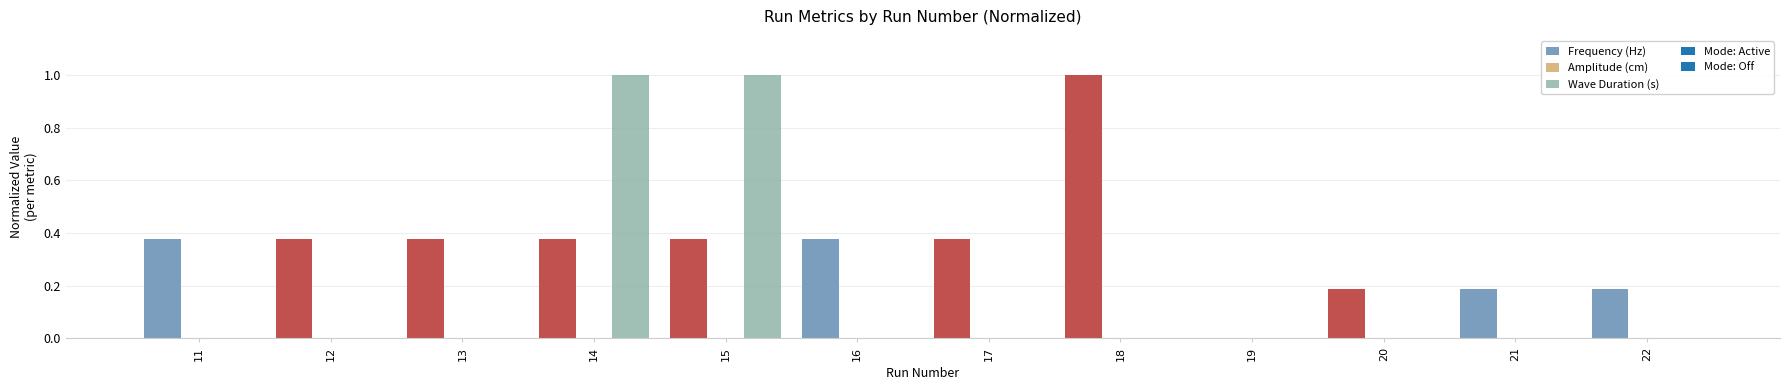

The Frequency (Hz) series shows 0.4 at 13. True or false?

True